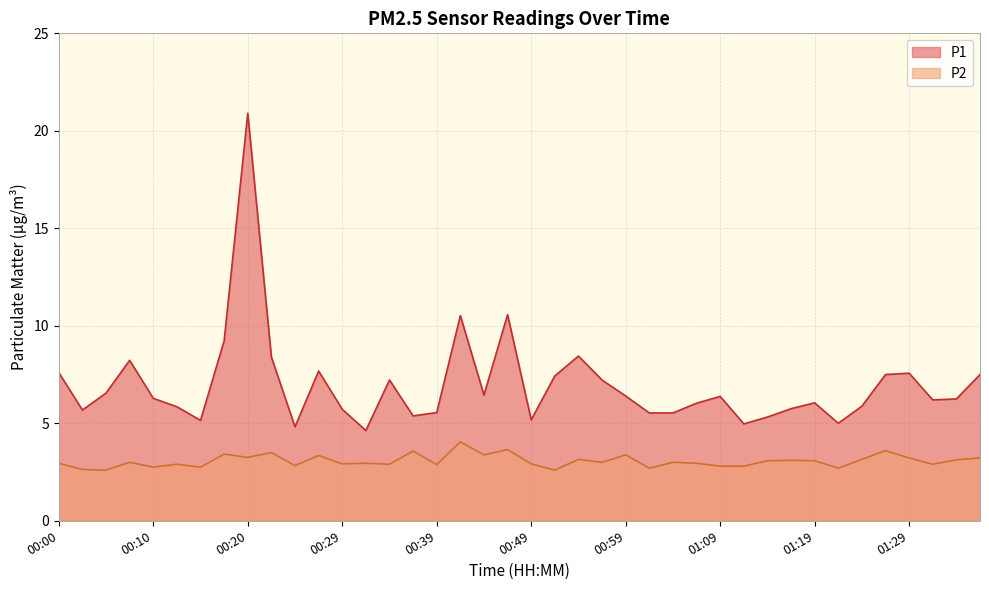

What is the label of the 39th point from the left?

01:34